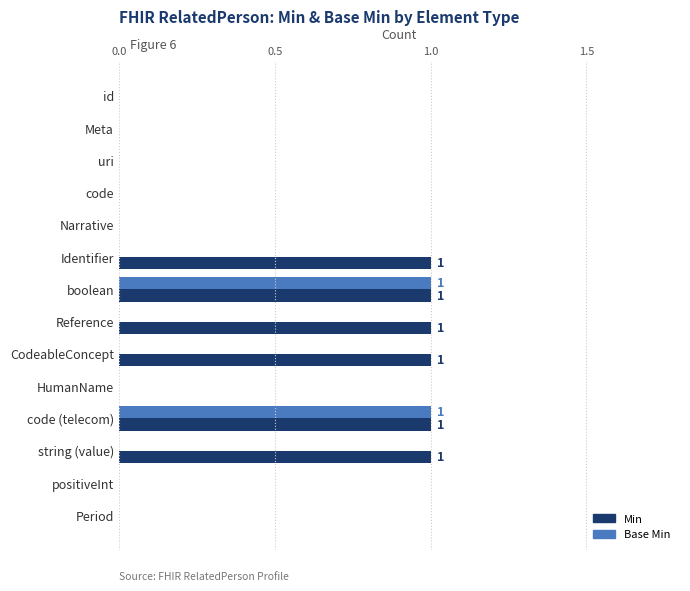

The value of Min at HumanName is 0. True or false?

True